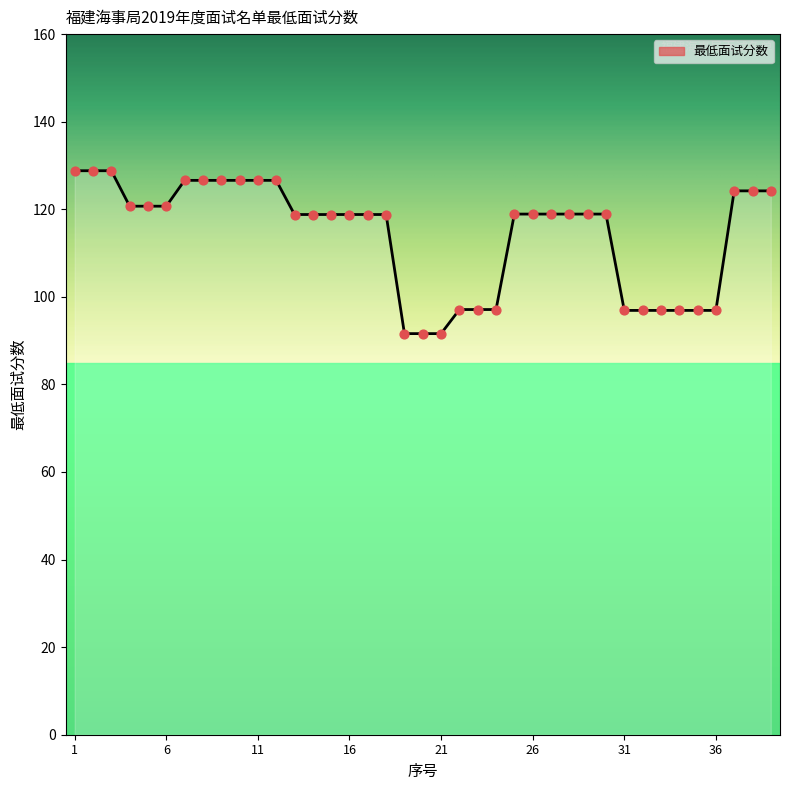

What is the minimum value shown in the chart?

91.6